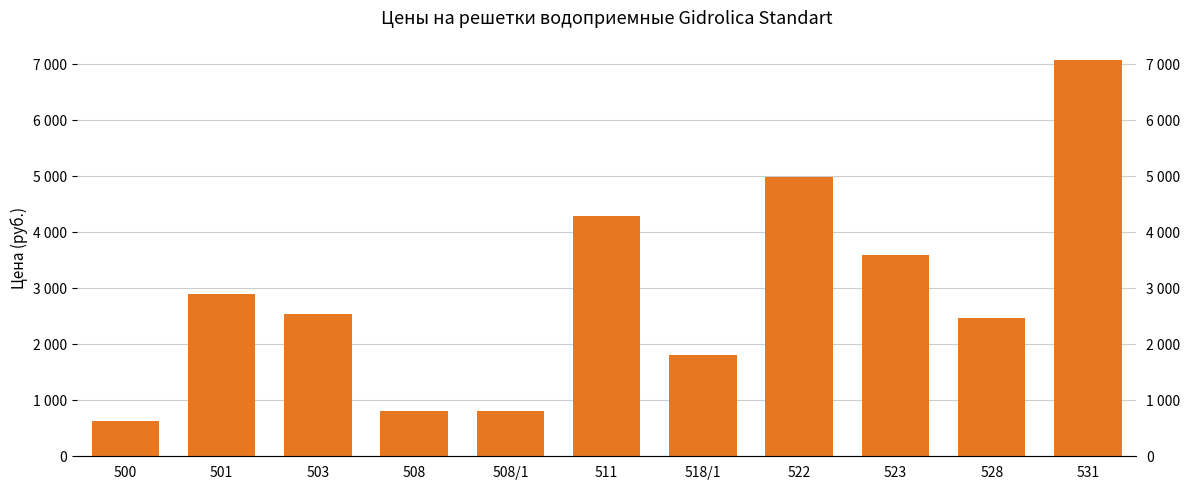

What is the average value?

2900